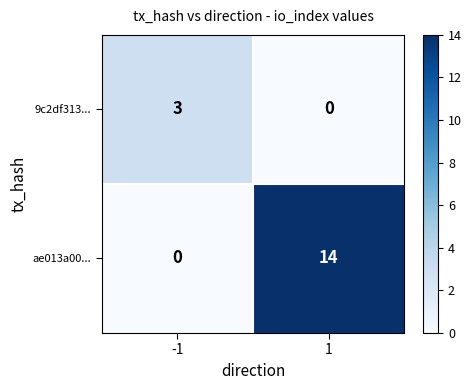

Rank the series by their maximum value, from lowest to highest.

9c2df313..., ae013a00...